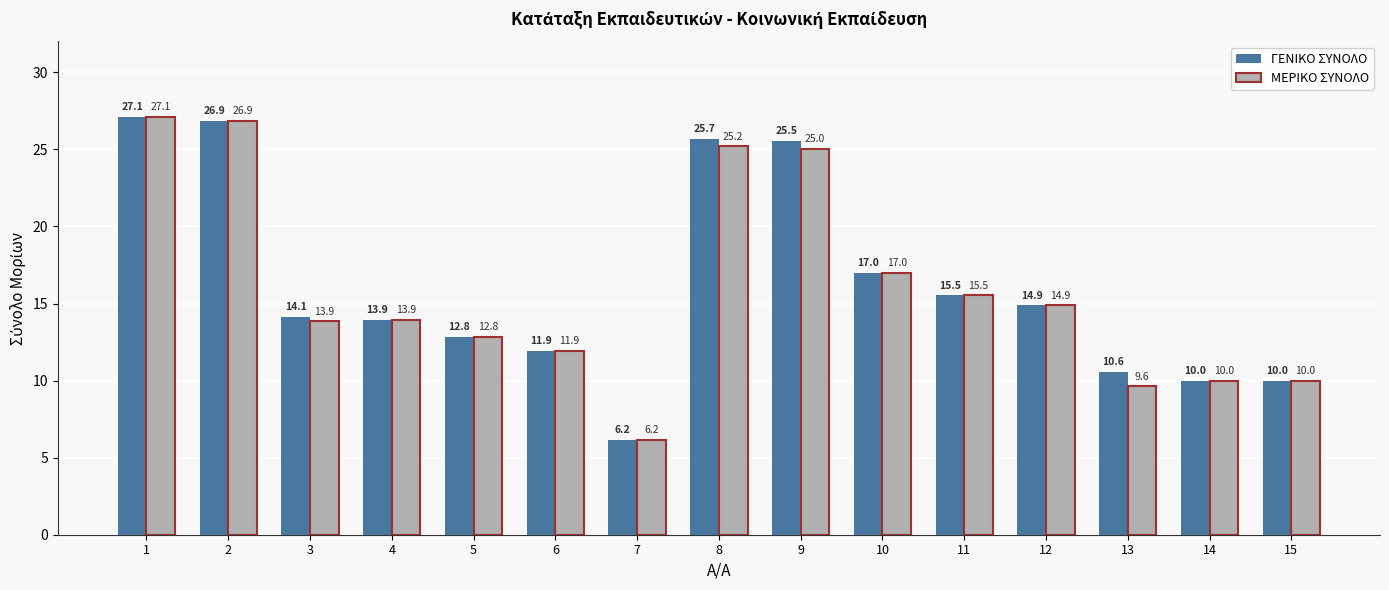

Which category has the highest value in the ΜΕΡΙΚΟ ΣΥΝΟΛΟ series?

1